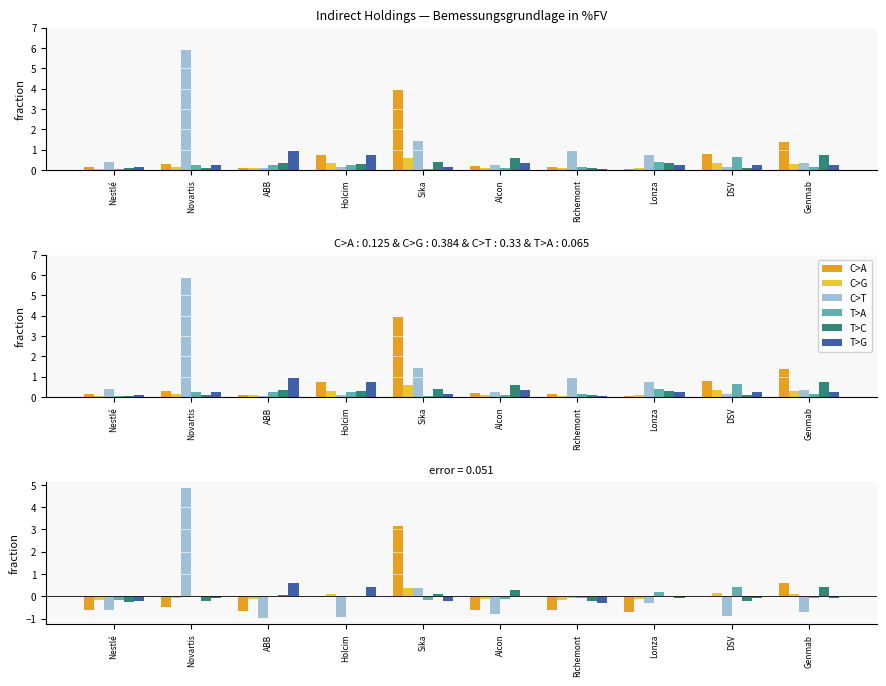

What is the difference between the highest and lowest values at Alcon?

1.1